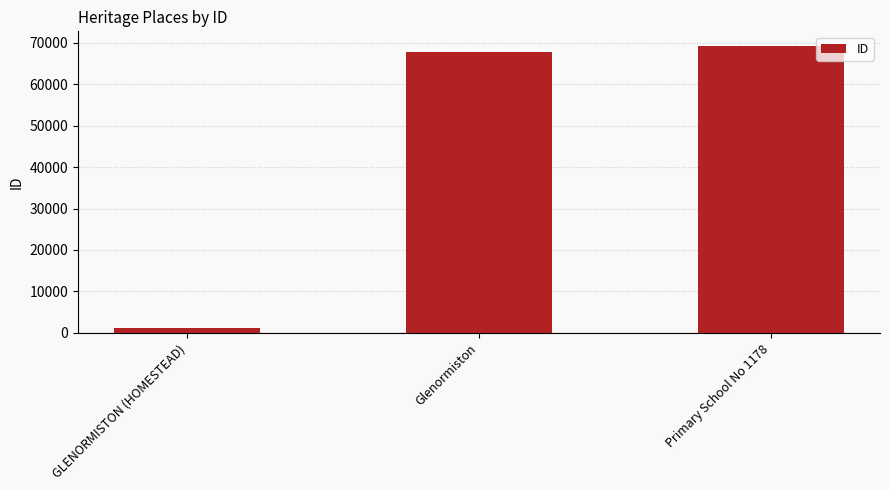

Count the number of categories in the chart.

3